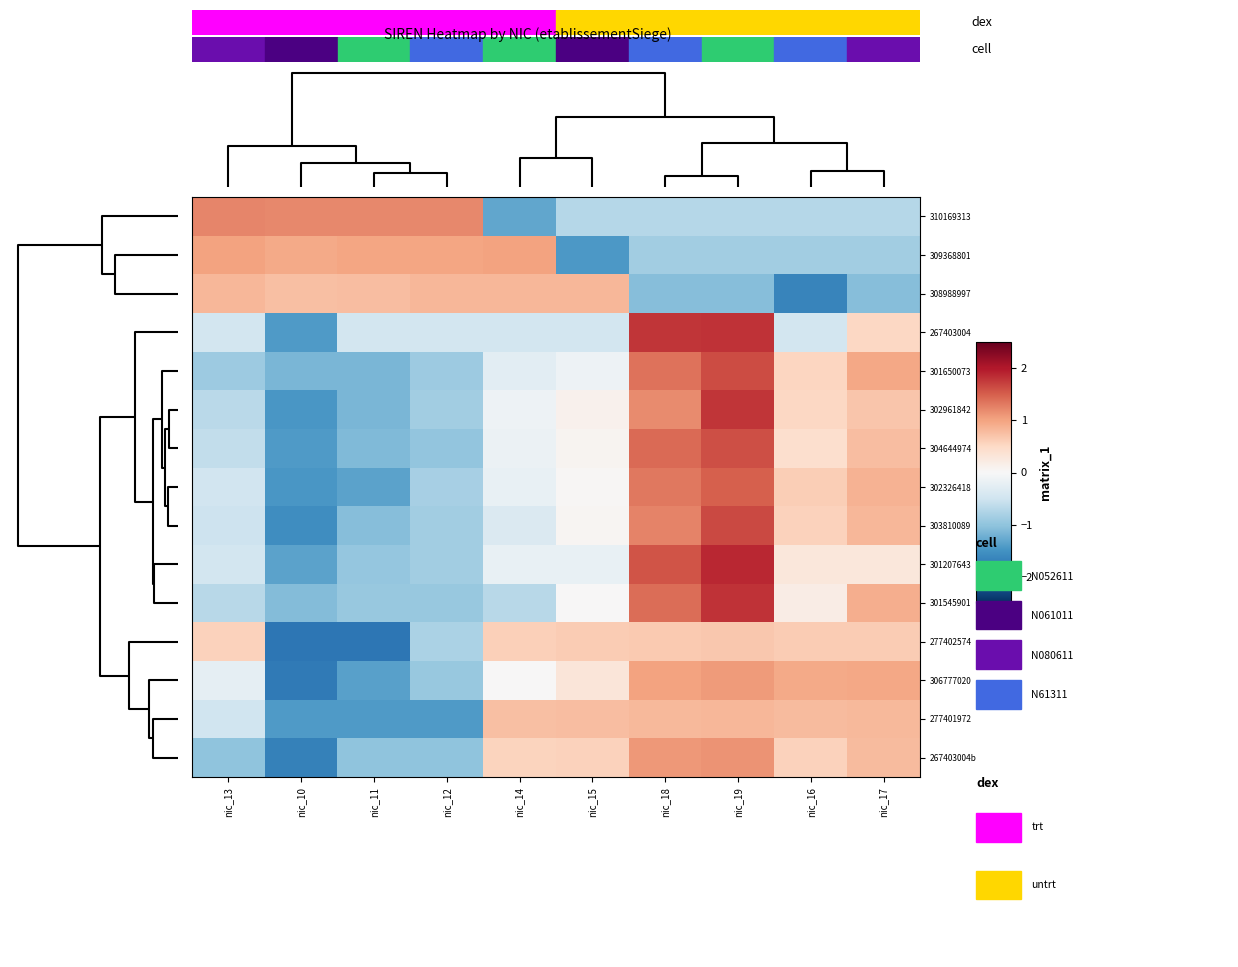

Which label corresponds to the smallest value in the chart?

nic_10